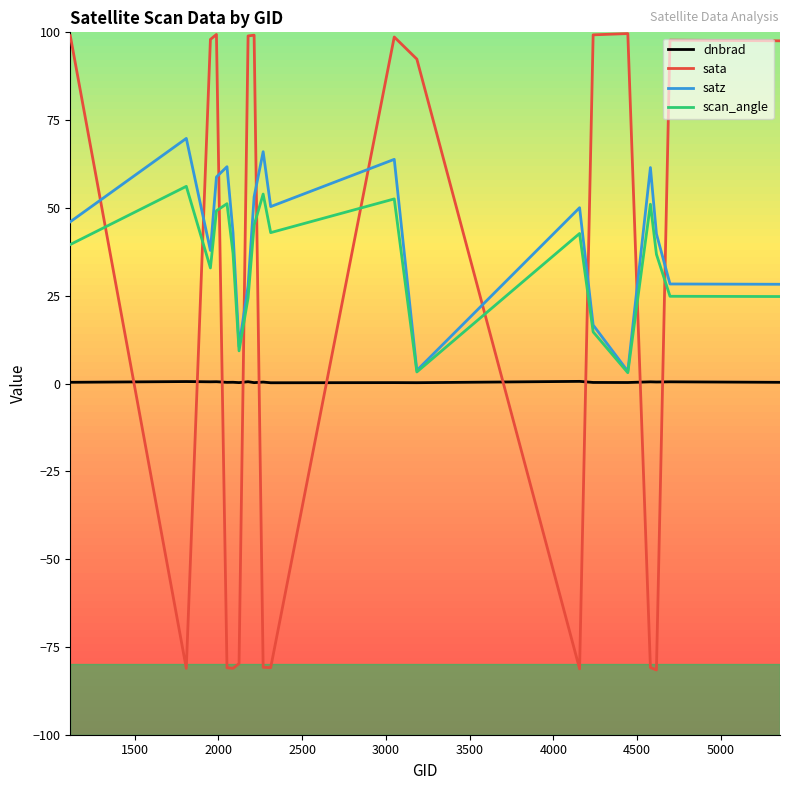

How many values in the sata series exceed 97?

10